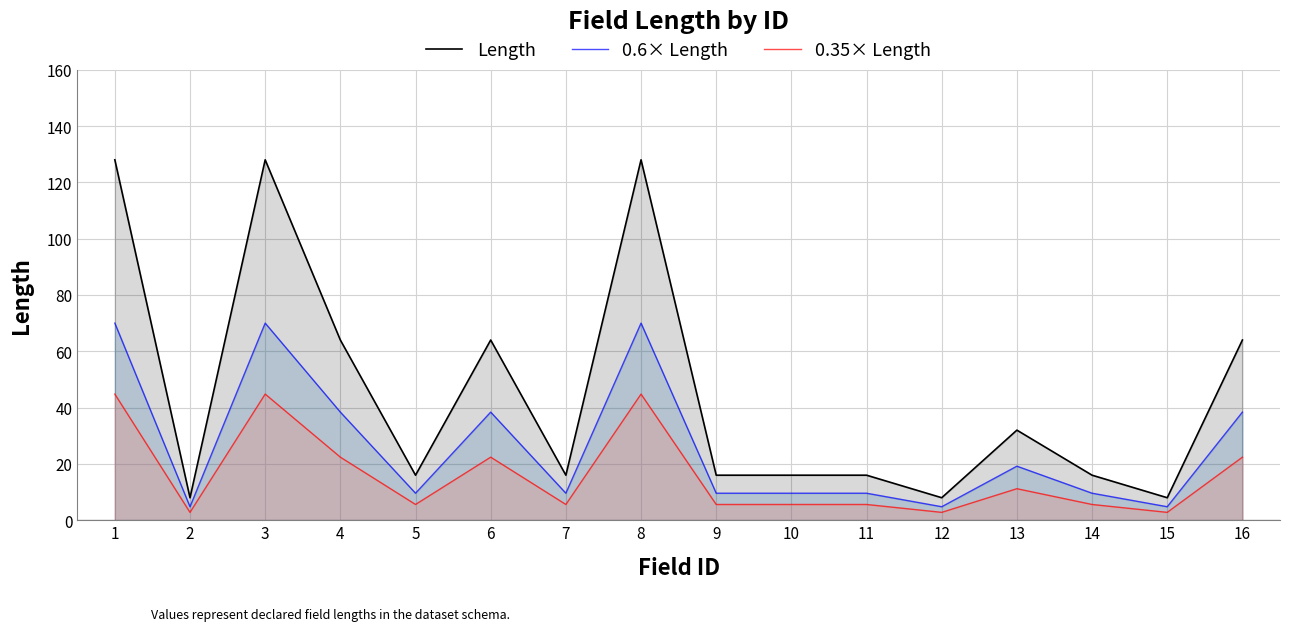

Reading left to right, transcribe all the data shown in this chart.

Length: 1=128.0	2=8.0	3=128.0	4=64.0	5=16.0	6=64.0	7=16.0	8=128.0	9=16.0	10=16.0	11=16.0	12=8.0	13=32.0	14=16.0	15=8.0	16=64.0
0.6× Length: 1=70.0	2=4.8	3=70.0	4=38.4	5=9.6	6=38.4	7=9.6	8=70.0	9=9.6	10=9.6	11=9.6	12=4.8	13=19.2	14=9.6	15=4.8	16=38.4
0.35× Length: 1=44.8	2=2.8	3=44.8	4=22.4	5=5.6	6=22.4	7=5.6	8=44.8	9=5.6	10=5.6	11=5.6	12=2.8	13=11.2	14=5.6	15=2.8	16=22.4